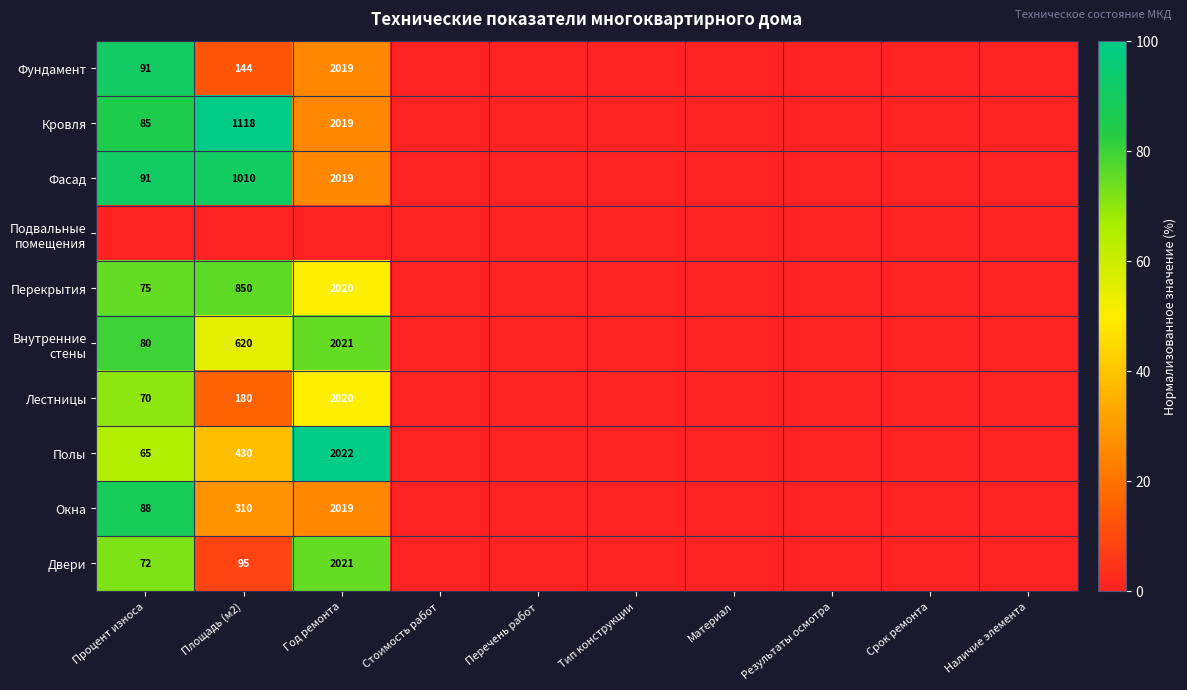

How many Перекрытия values are between 0 and 50?

8